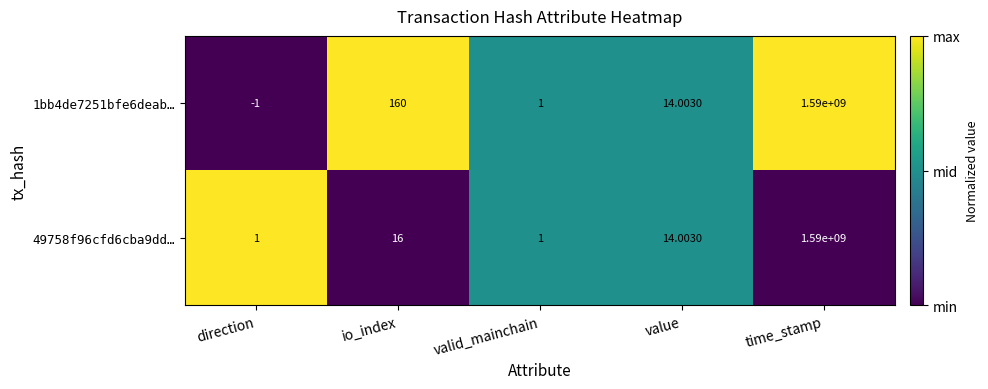

At io_index, list the series in order from smallest to largest.

49758f96cfd6cba9dd…, 1bb4de7251bfe6deab…